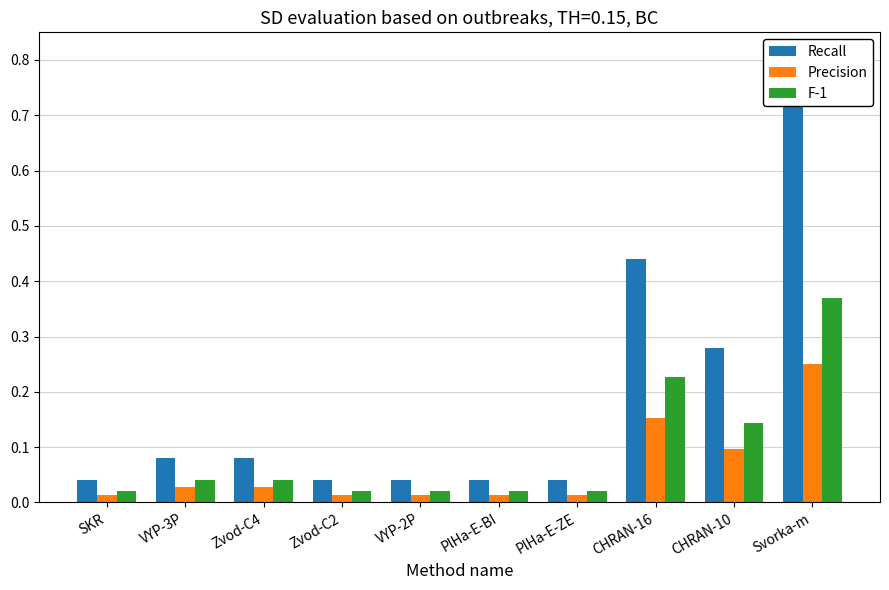

Which series changed the most between VYP-3P and VYP-2P?

Recall